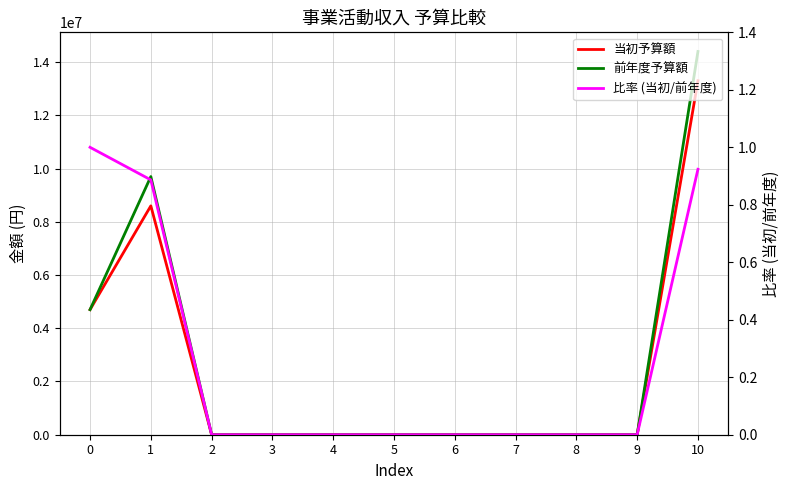

True or false: 比率 (当初/前年度) has a value of -0.6 at 5.

False